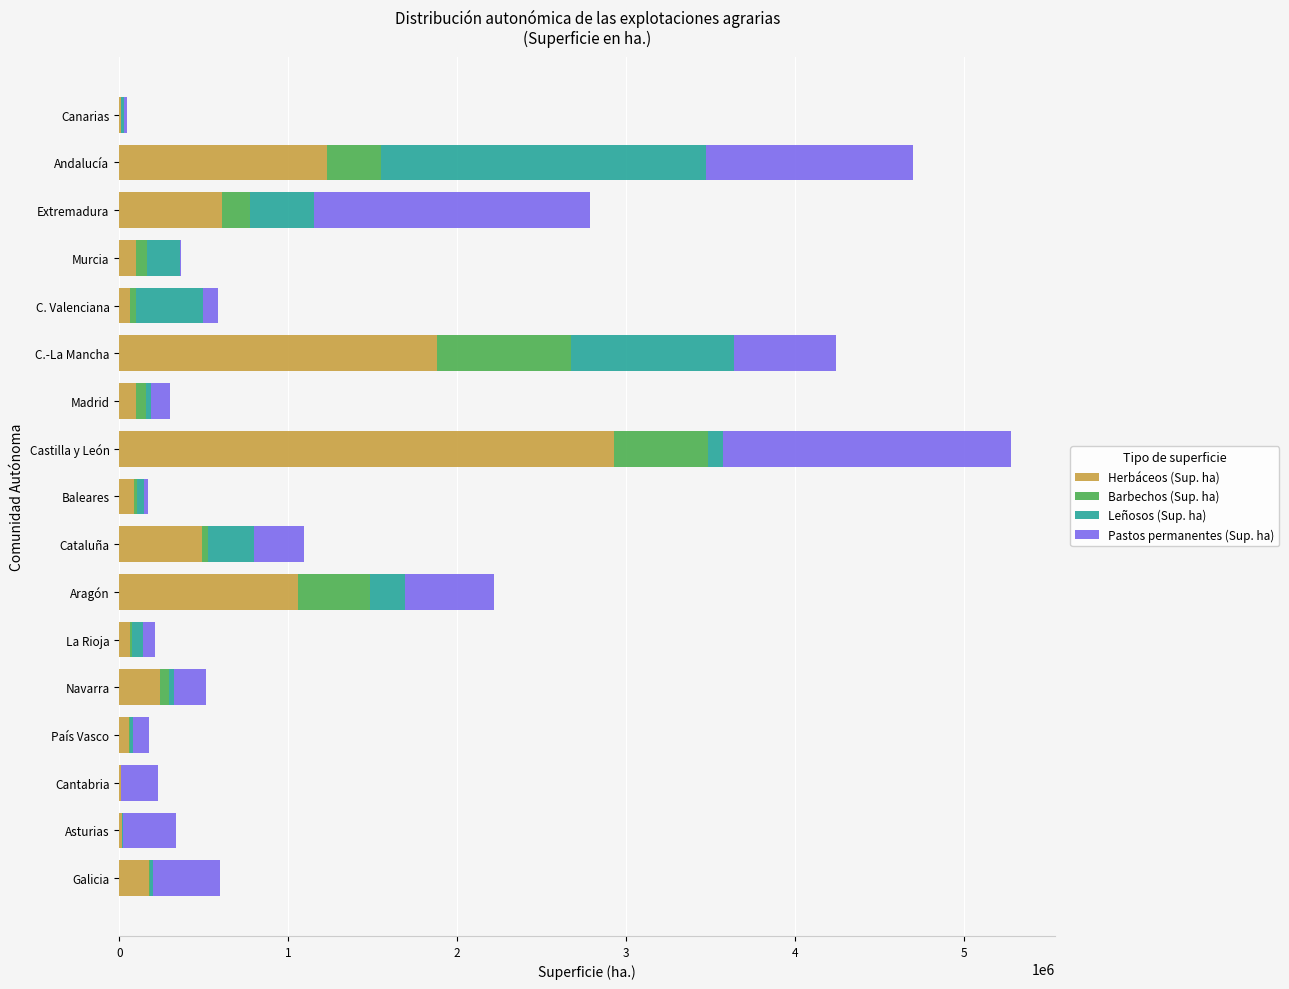

Which category has the highest value in the Herbáceos (Sup. ha) series?

Castilla y León